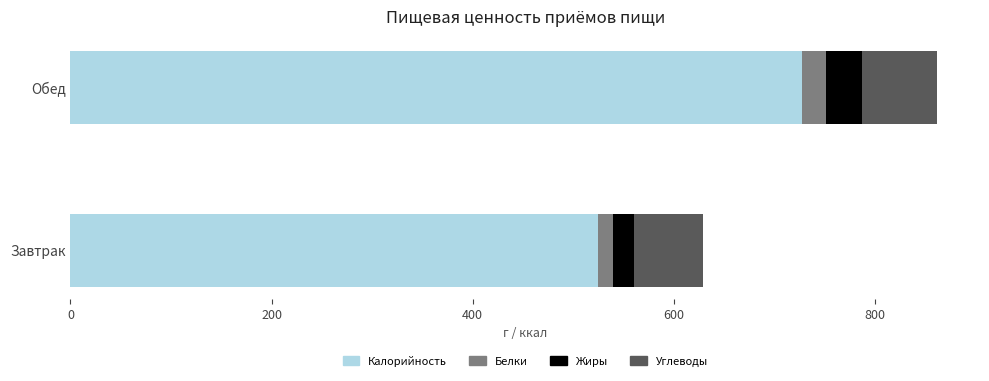

Where is Калорийность nearest to the value 626?

Завтрак